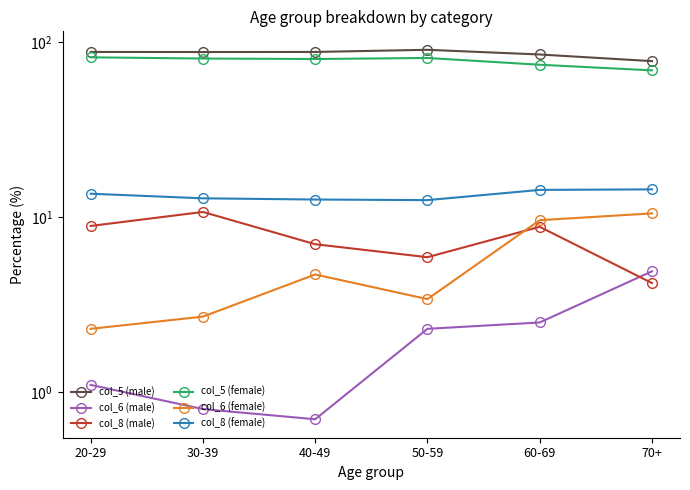

Which series has the largest total across all categories?

col_5 (male)